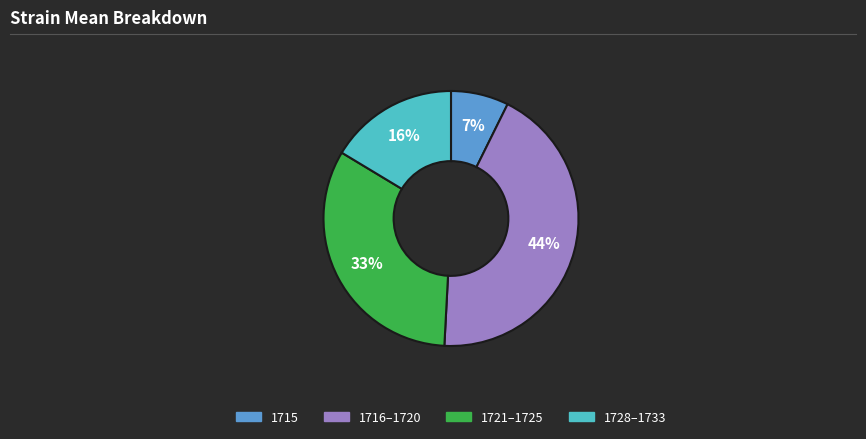

Is there a majority slice in this chart?

No